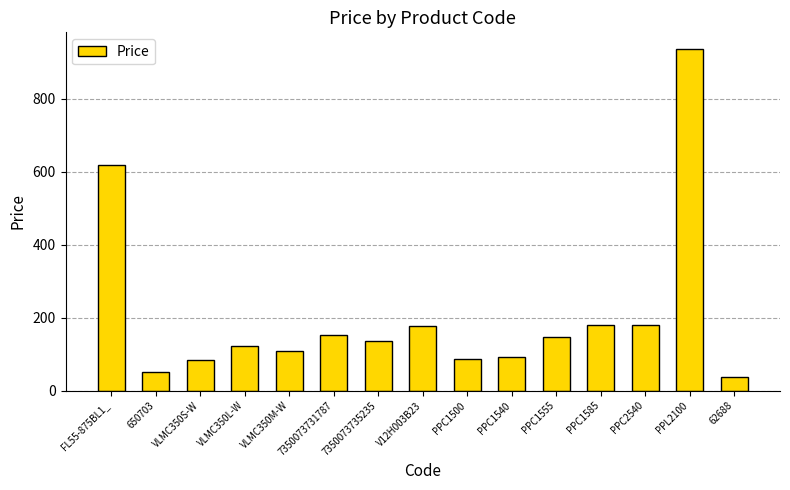

At which label does the data first exceed 137?

FL55-875BL1_